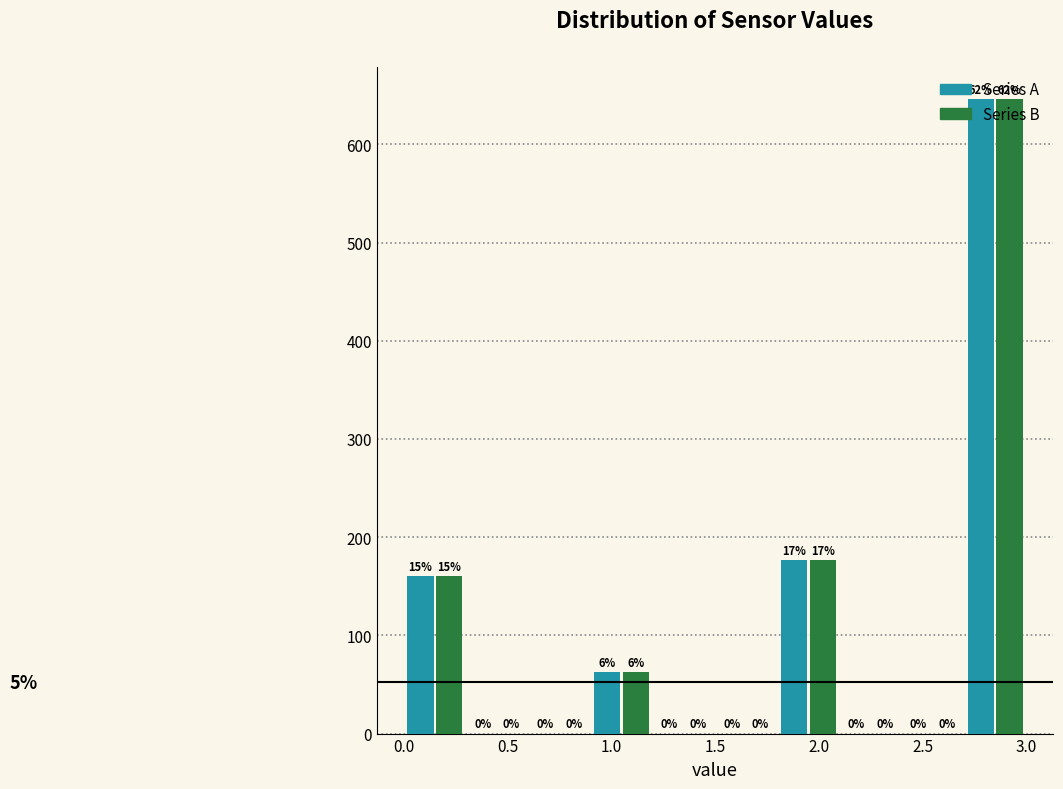

In the Series A series, which range on the x-axis has the tallest bar?

2.7 to 3.0